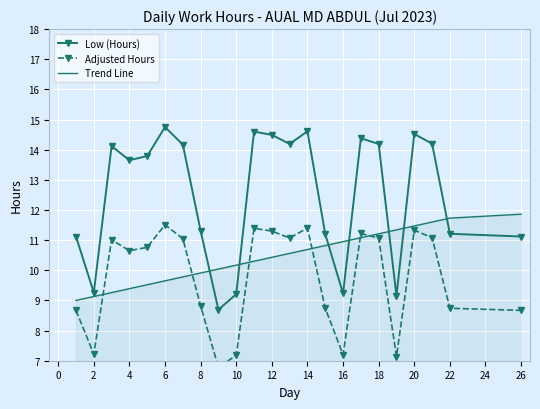

In Adjusted Hours, how many points are higher than both neighbors (excluding endpoints)?

6